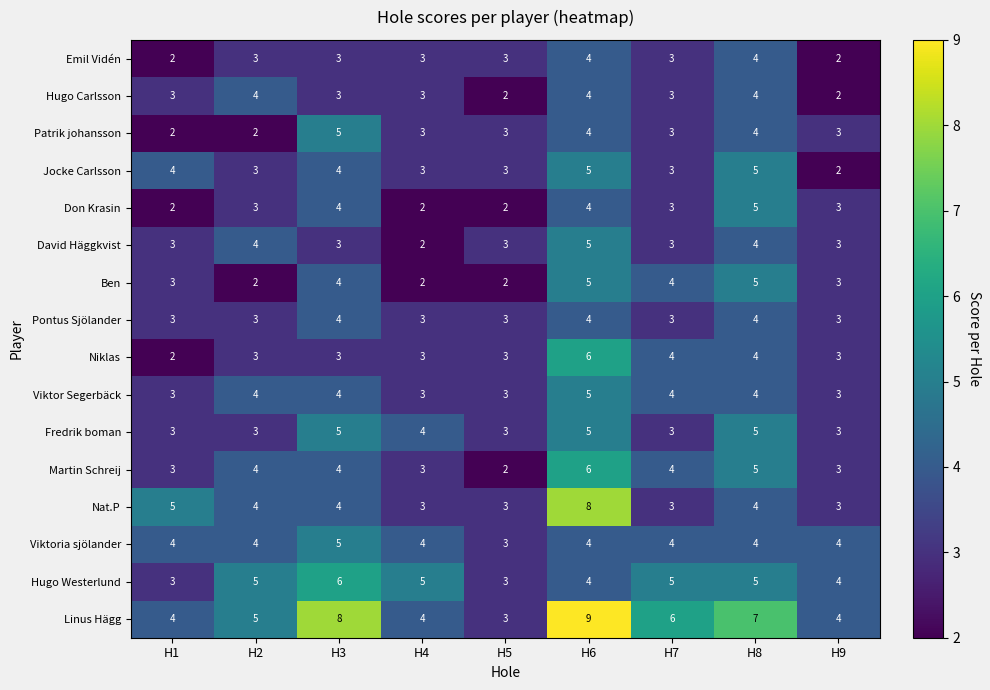

Count the number of categories in the chart.

9